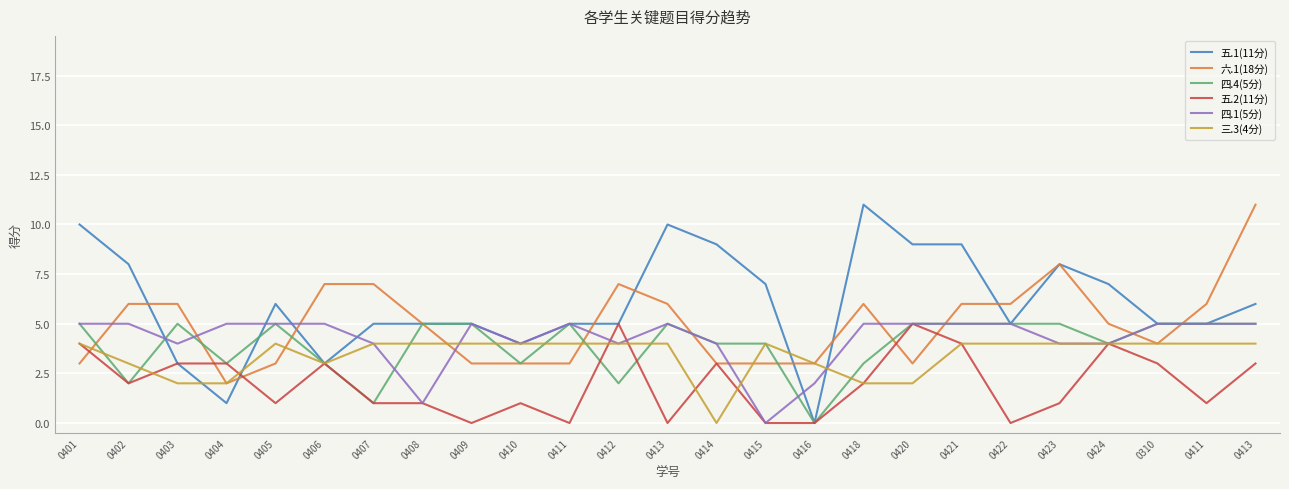

Which series ends up on top after the final intersection of 四.4(5分) and 五.2(11分)?

四.4(5分)